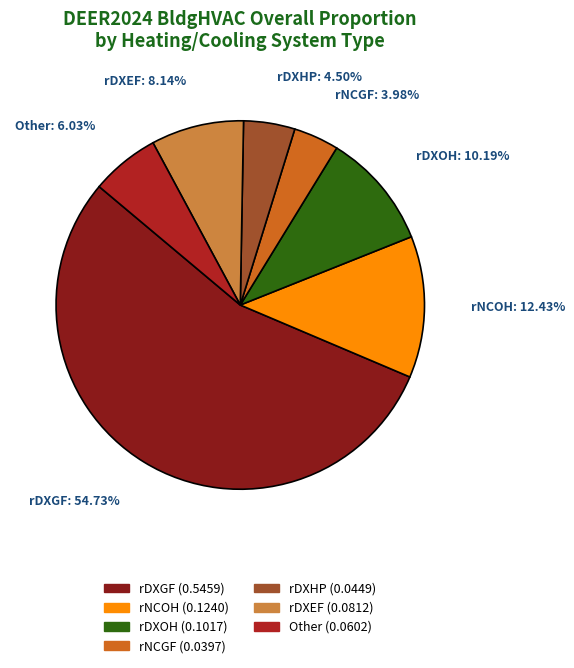

How many slices are in this pie chart?

7